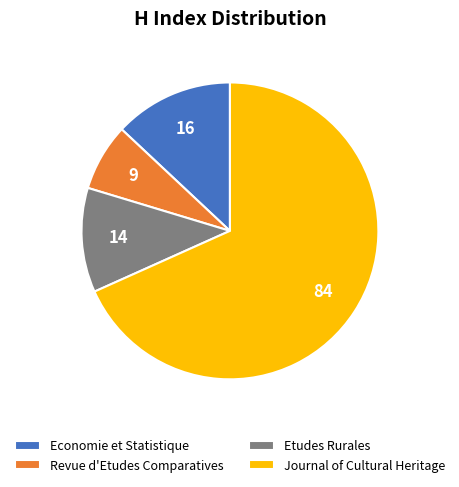

Does any single category account for the majority?

Yes